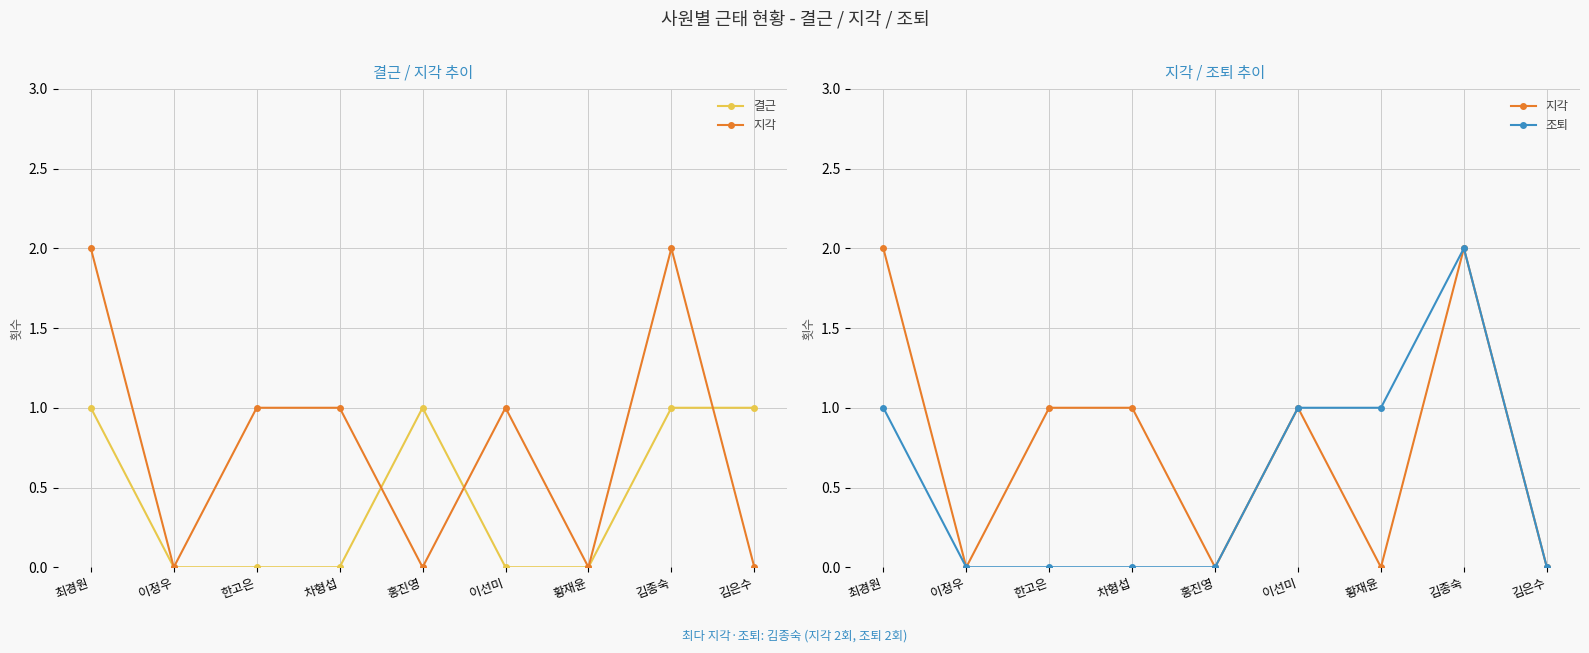

What position from the left is 황재윤?

7